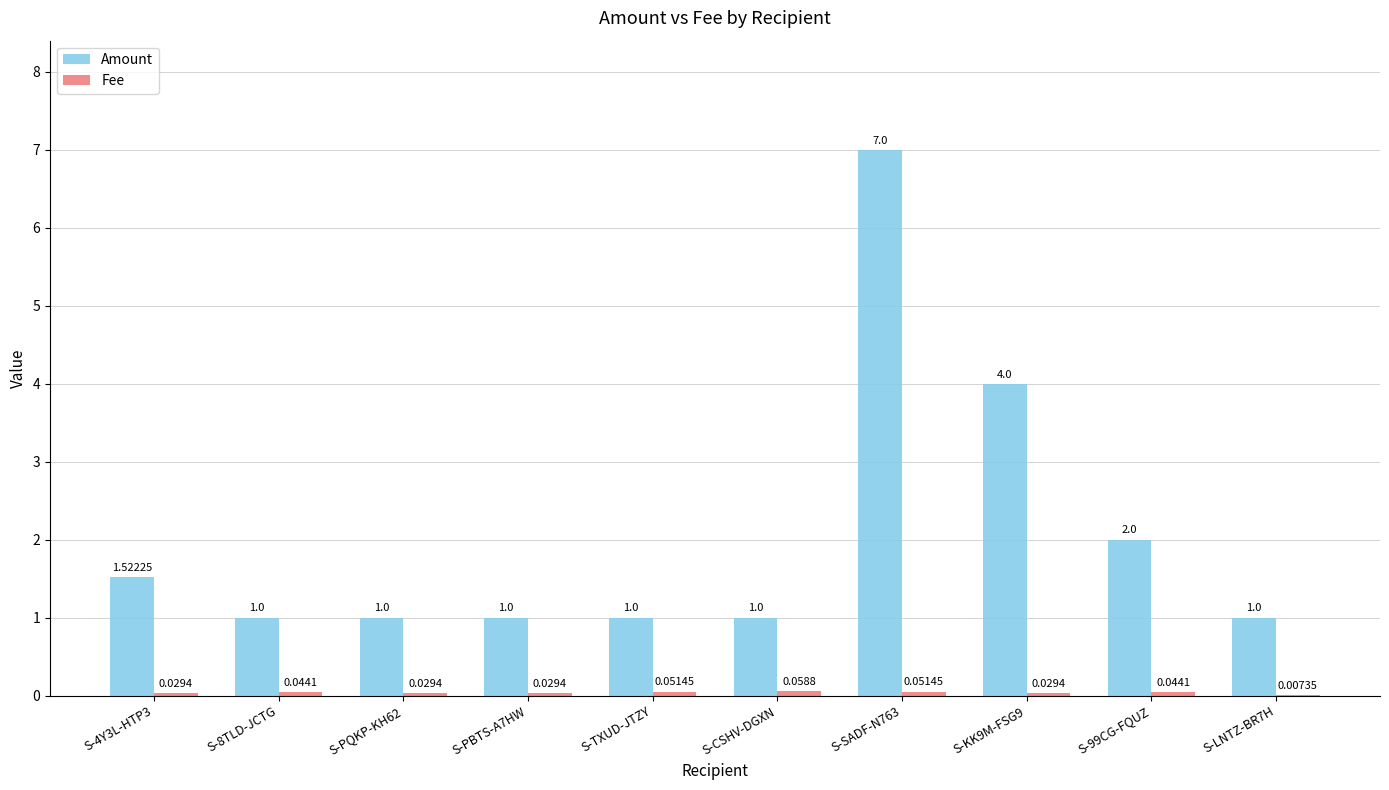

What is the sum of the Amount values at S-99CG-FQUZ and S-KK9M-FSG9?

6.0